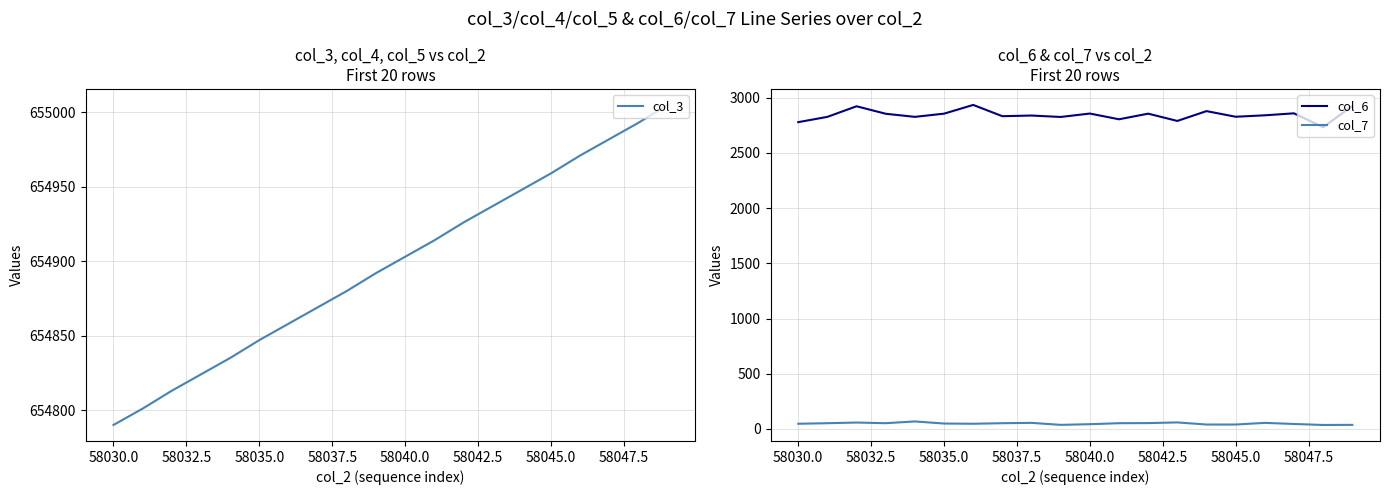

How many values in the col_6 series are below 2841?

10